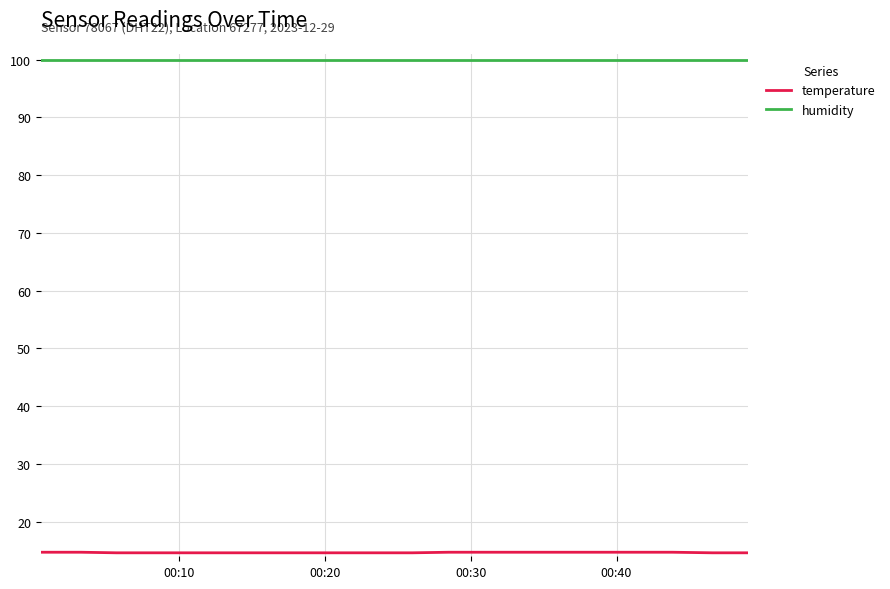

What is the greatest value displayed?

99.9